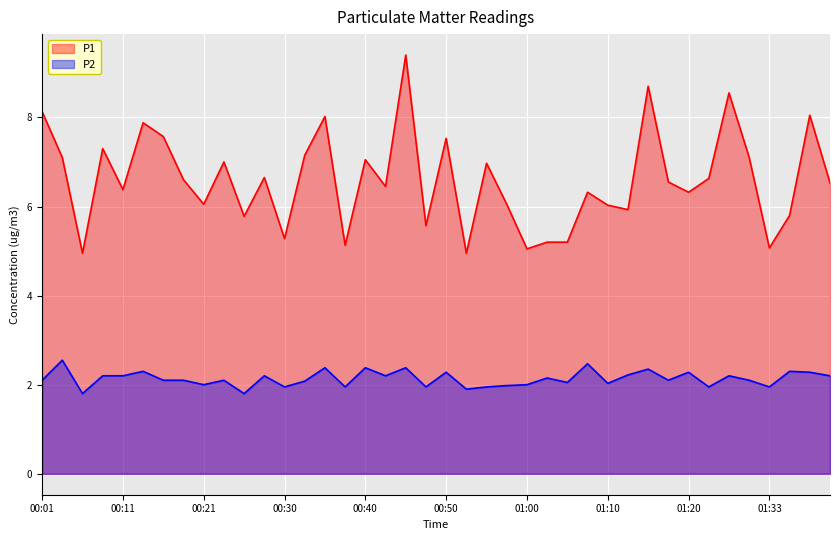

At which category does P2 reach its first local valley?

00:06